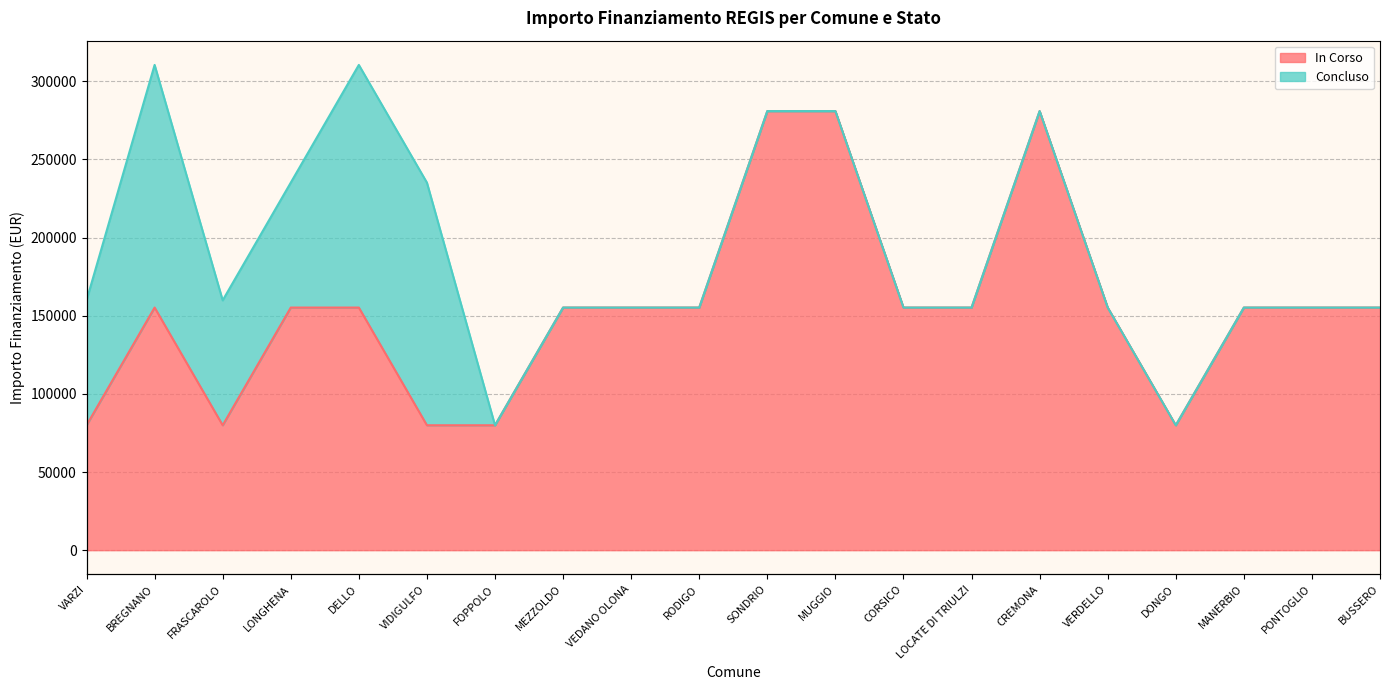

Reading left to right, extract all data points from this chart.

VARZI=79922	BREGNANO=155234	FRASCAROLO=79922	LONGHENA=155234	DELLO=155234	VIDIGULFO=79922	FOPPOLO=79922	MEZZOLDO=155234	VEDANO OLONA=155234	RODIGO=155234	SONDRIO=280932	MUGGIO=280932	CORSICO=155234	LOCATE DI TRIULZI=155234	CREMONA=280932	VERDELLO=155234	DONGO=79922	MANERBIO=155234	PONTOGLIO=155234	BUSSERO=155234